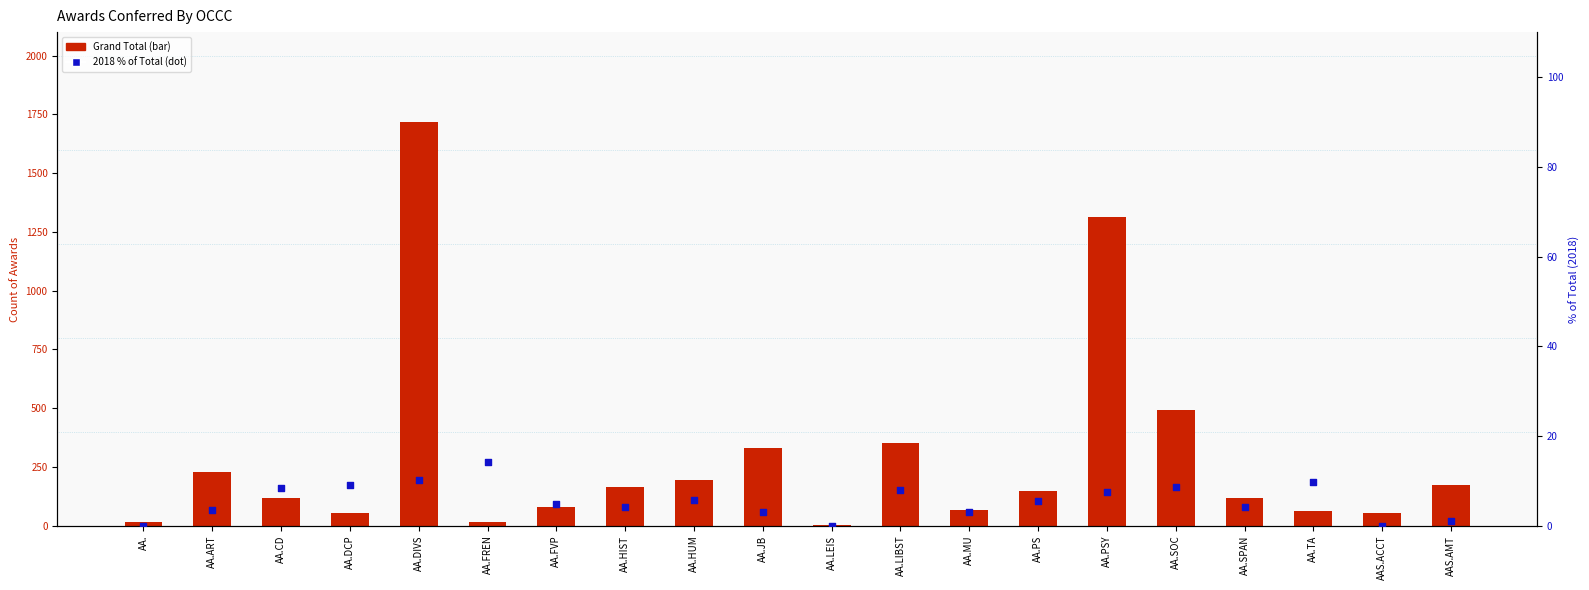

What is the total value across all series at AA.FREN?

28.3